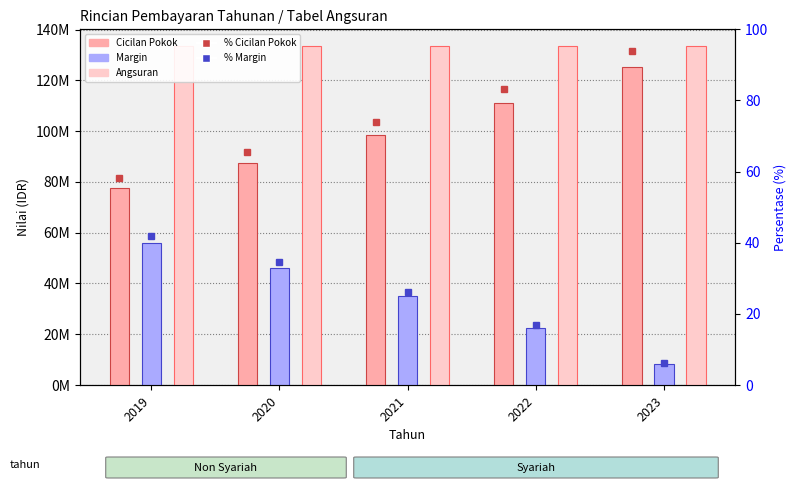

What is the difference between the % Cicilan Pokok values at 2019 and 2021?

15.7